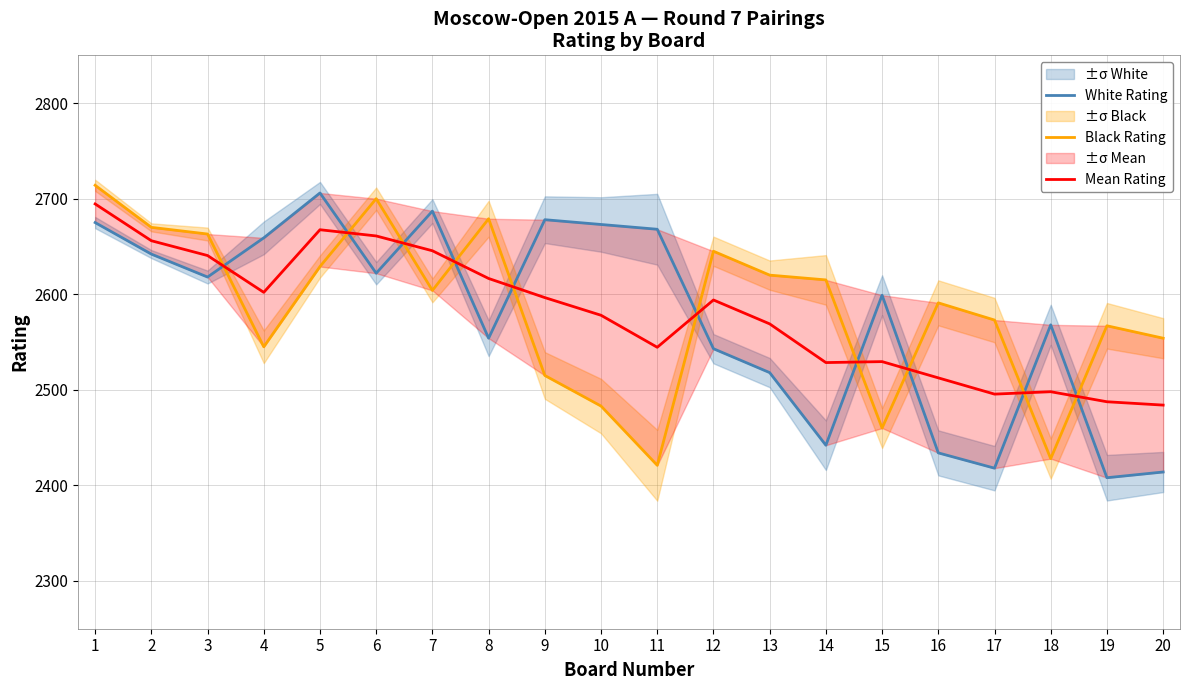

True or false: White Rating and Black Rating intersect in this chart.

True